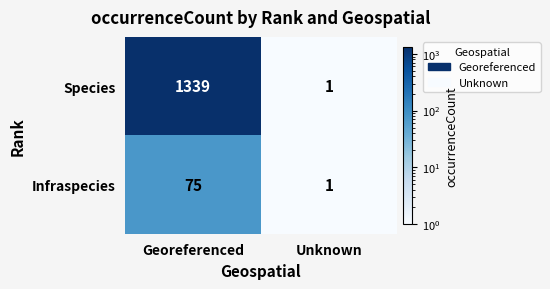

What is the sum of all Infraspecies values?

76